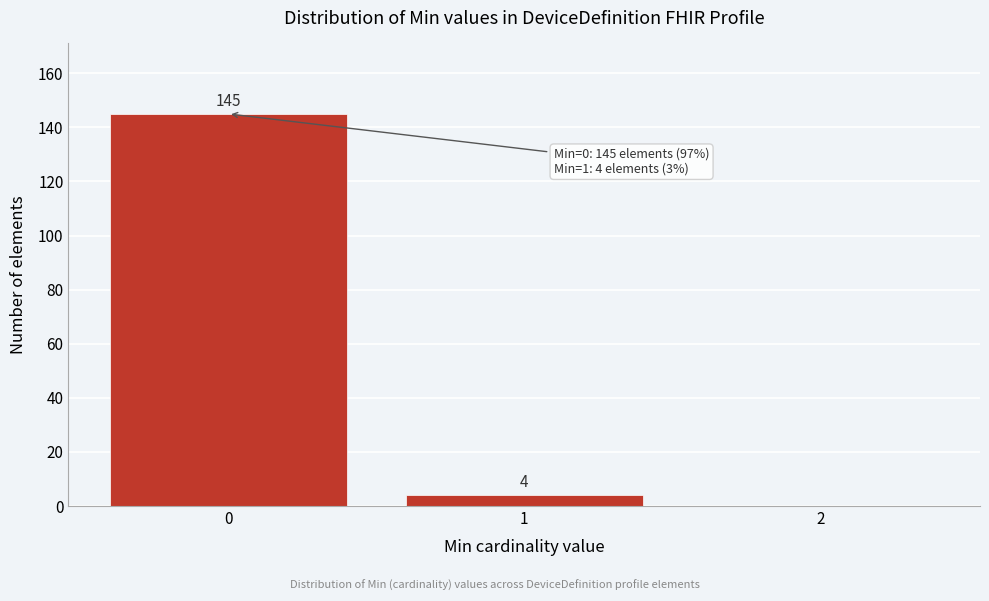

Reading right to left, transcribe all the data shown in this chart.

2=0	1=4	0=145